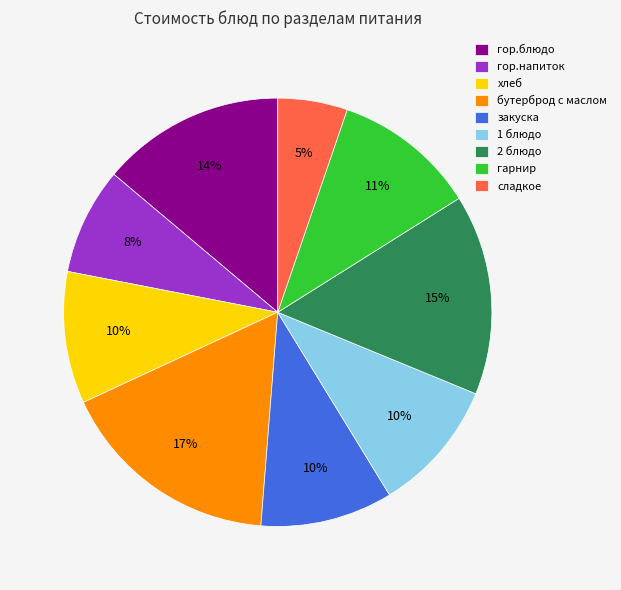

Count the number of slices in the pie.

9